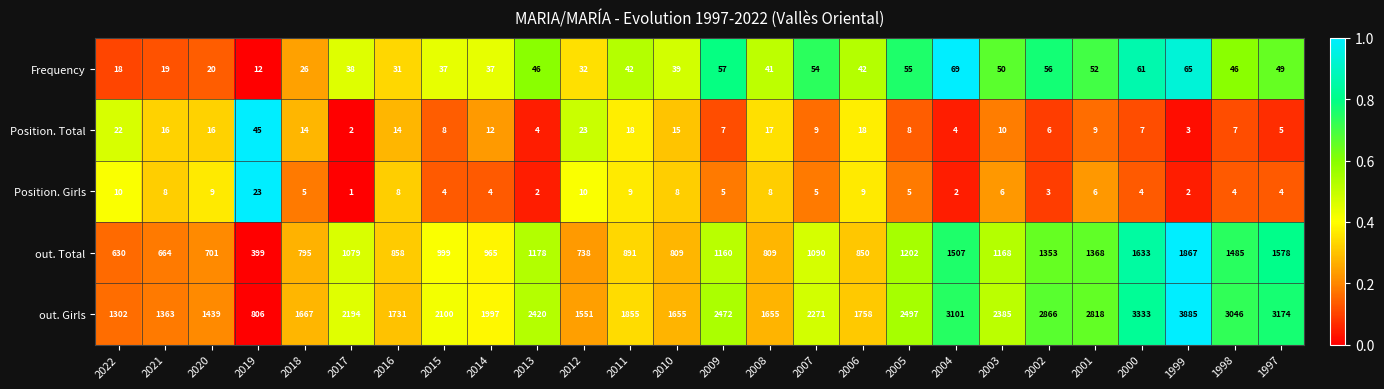

The value of Frequency at 2003 is 50. True or false?

True